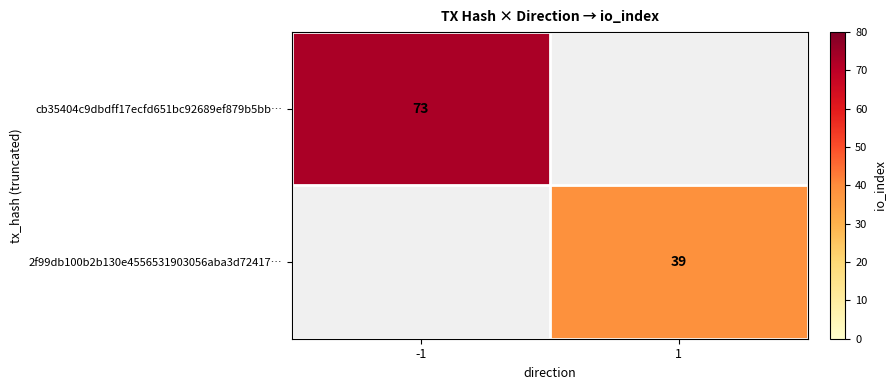

At how many categories does at least one series exceed 54?

1